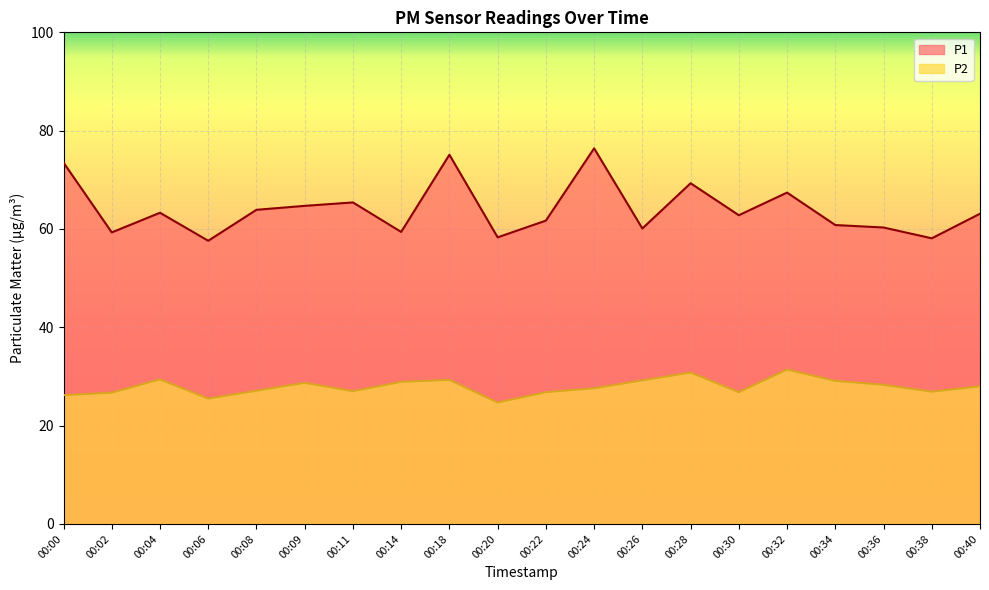

In P2, how many points are higher than both neighbors (excluding endpoints)?

5